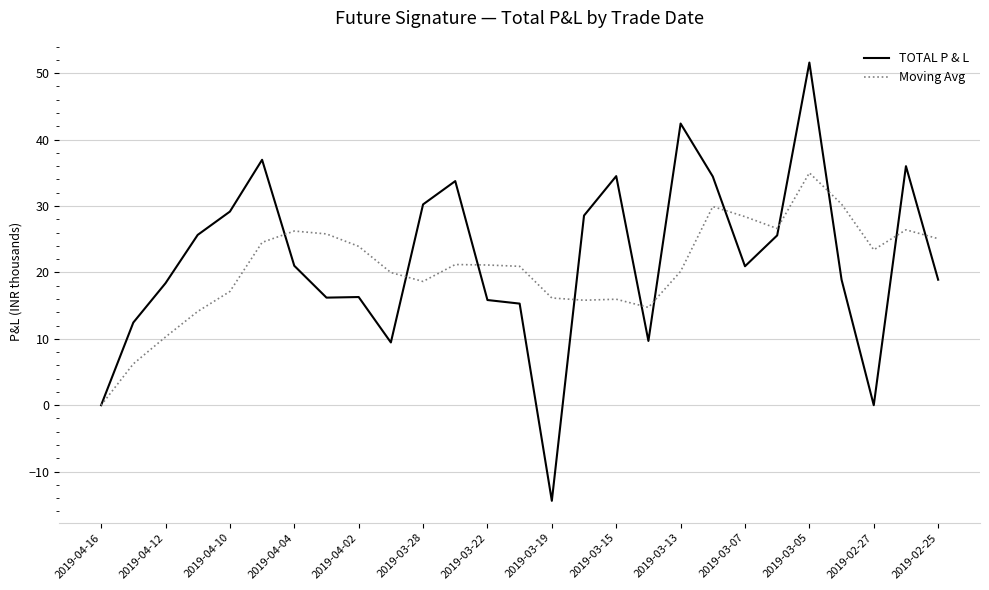

What is the maximum value shown in the chart?

51.6